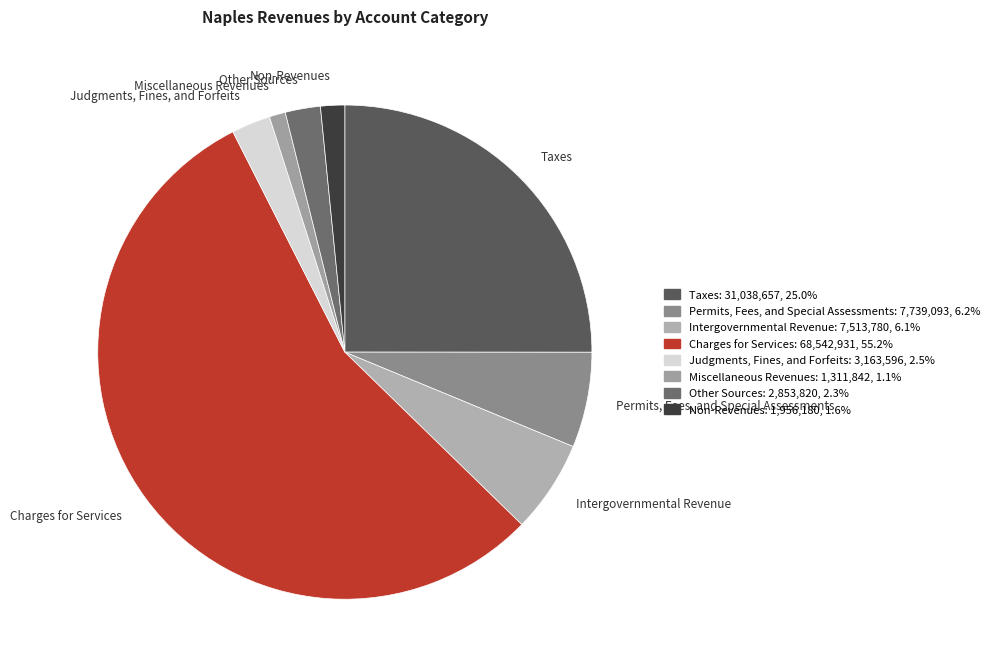

Count the number of slices in the pie.

8